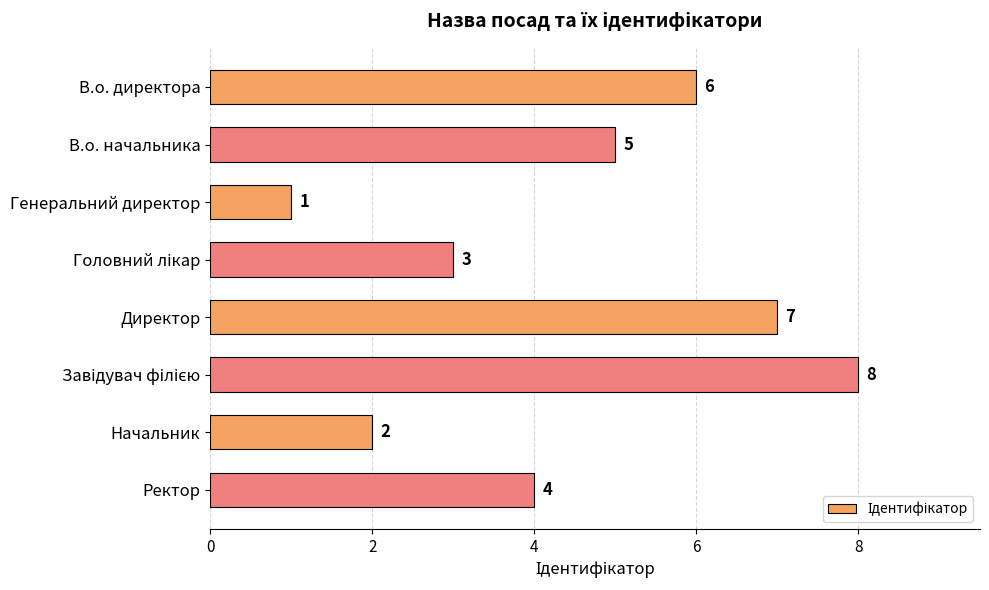

Which label corresponds to the smallest value in the chart?

Генеральний директор